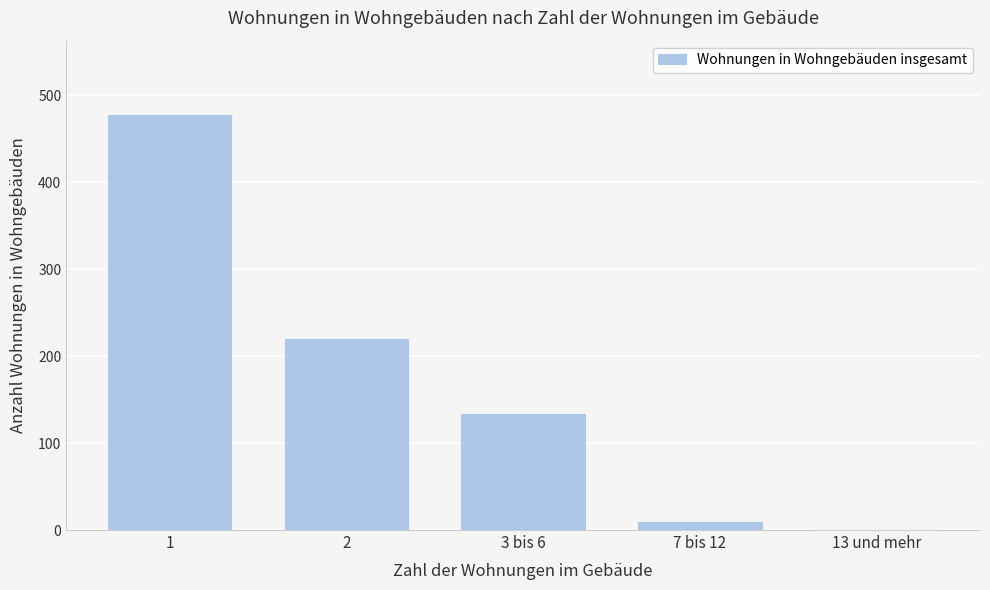

Reading right to left, what are all the values shown in this chart?

13 und mehr=0	7 bis 12=9	3 bis 6=134	2=220	1=477